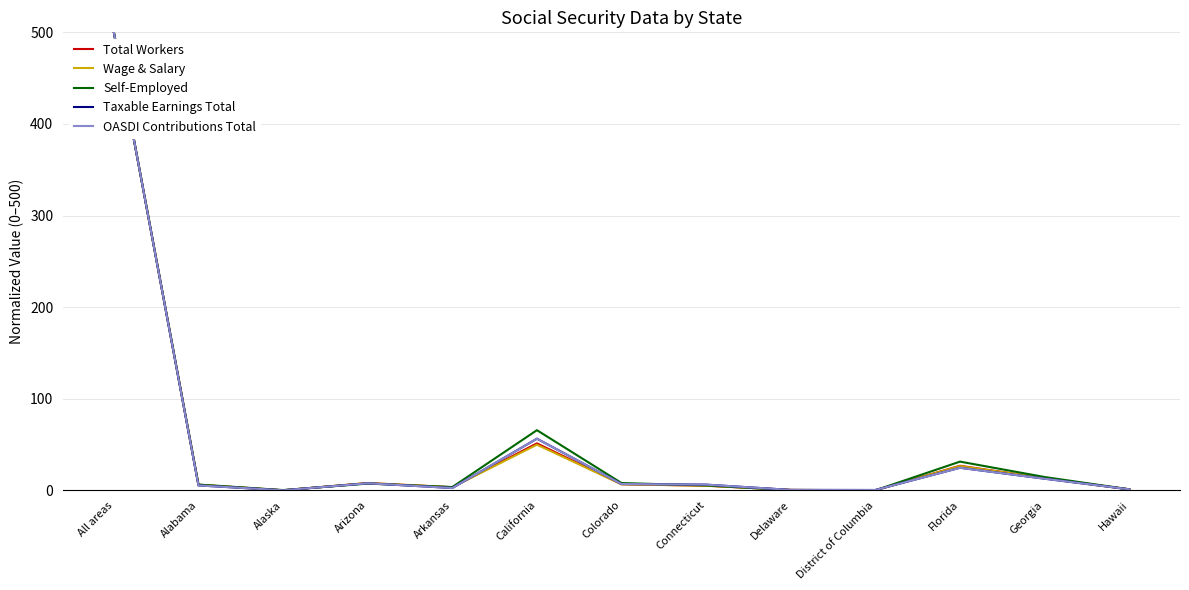

At which label is Total Workers closest to 250?

California